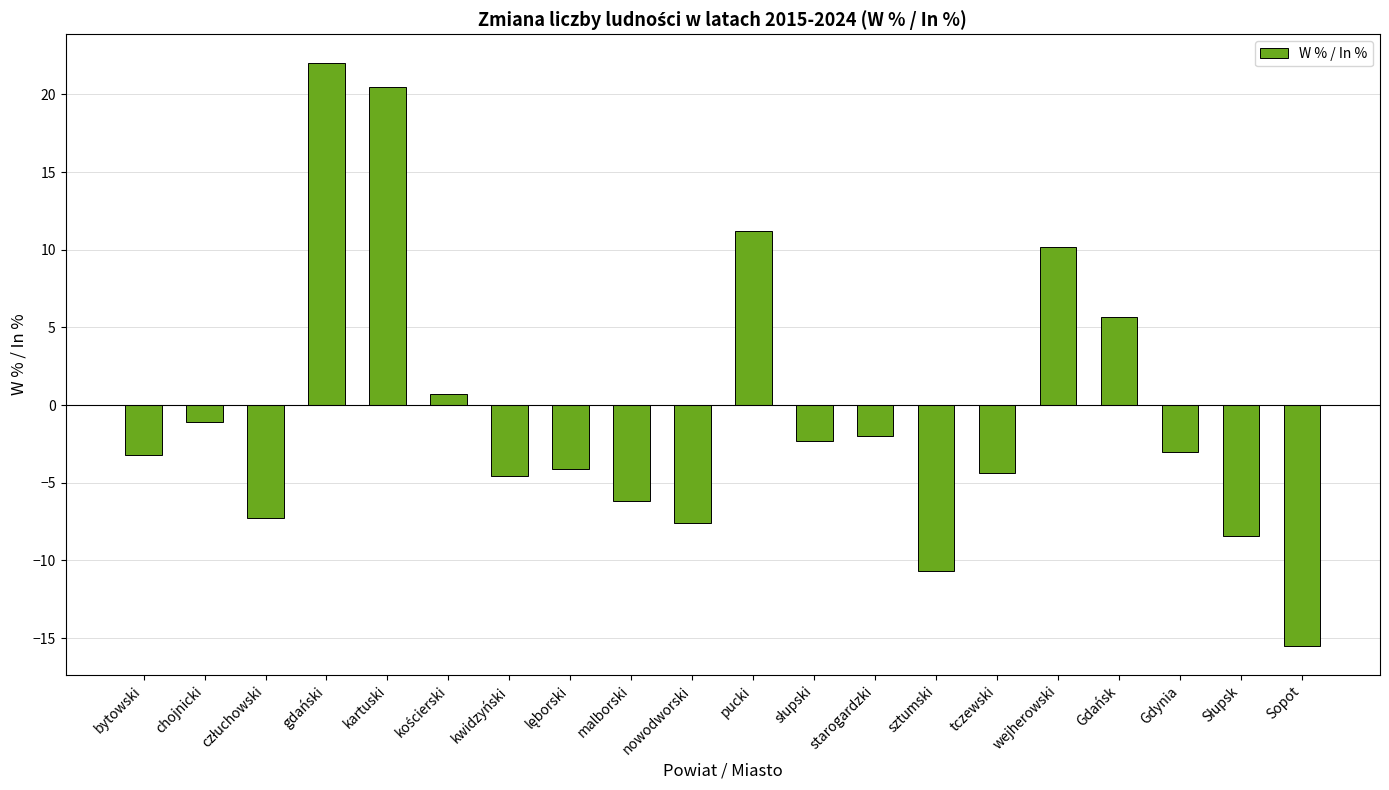

How many positive values are there?

6